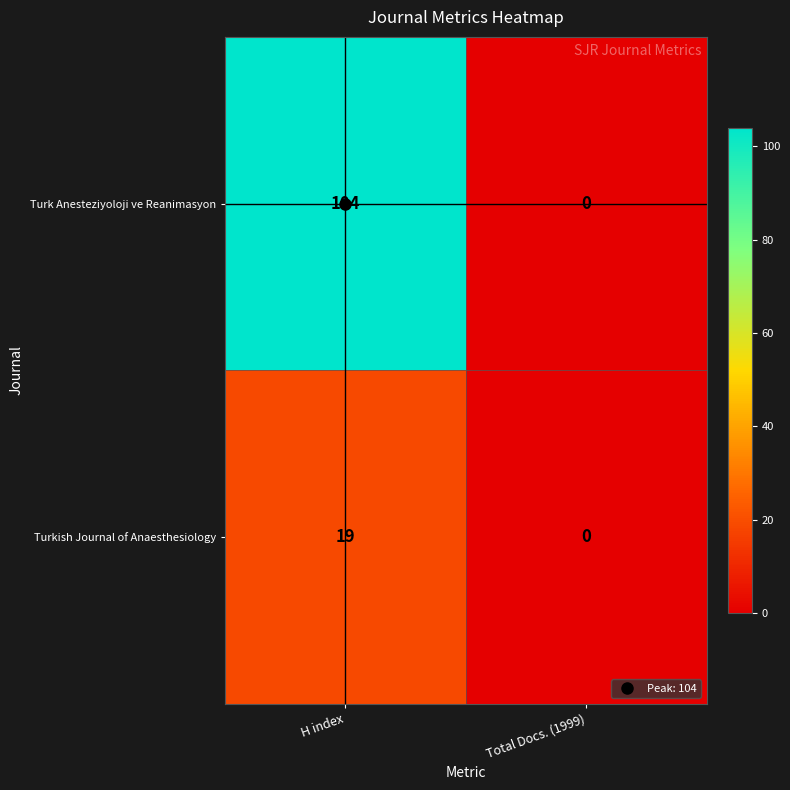

True or false: Turkish Journal of Anaesthesiology has a value of 9 at H index.

False